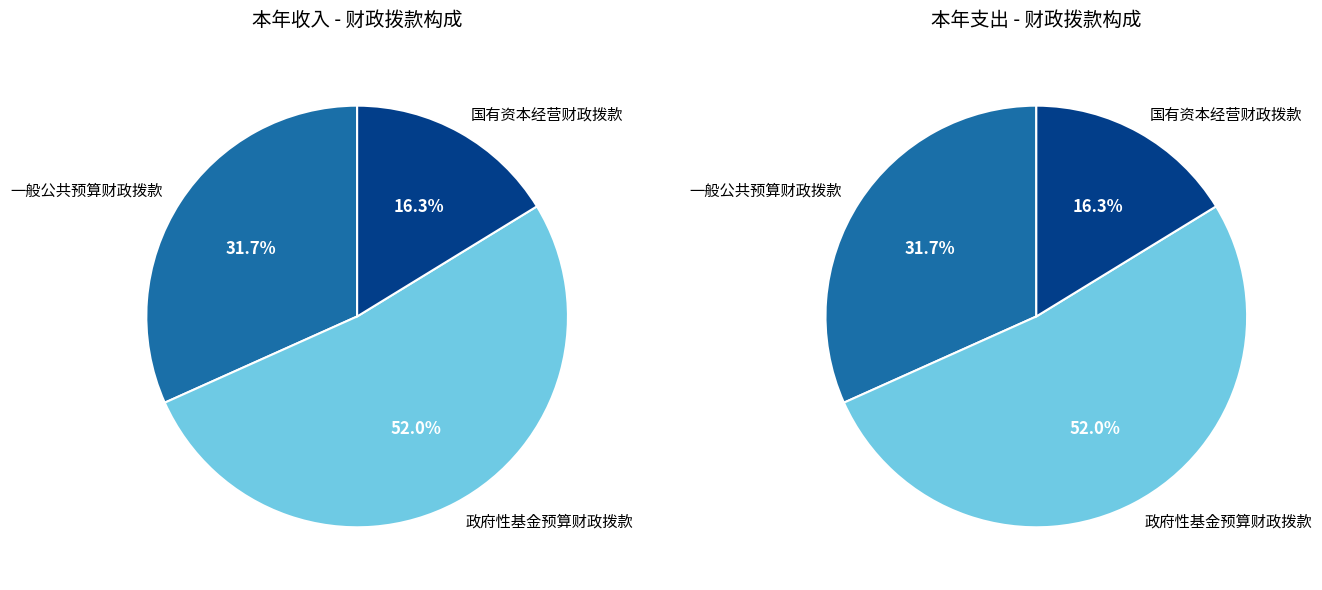

To the nearest percent, what is the average slice percentage?

33%